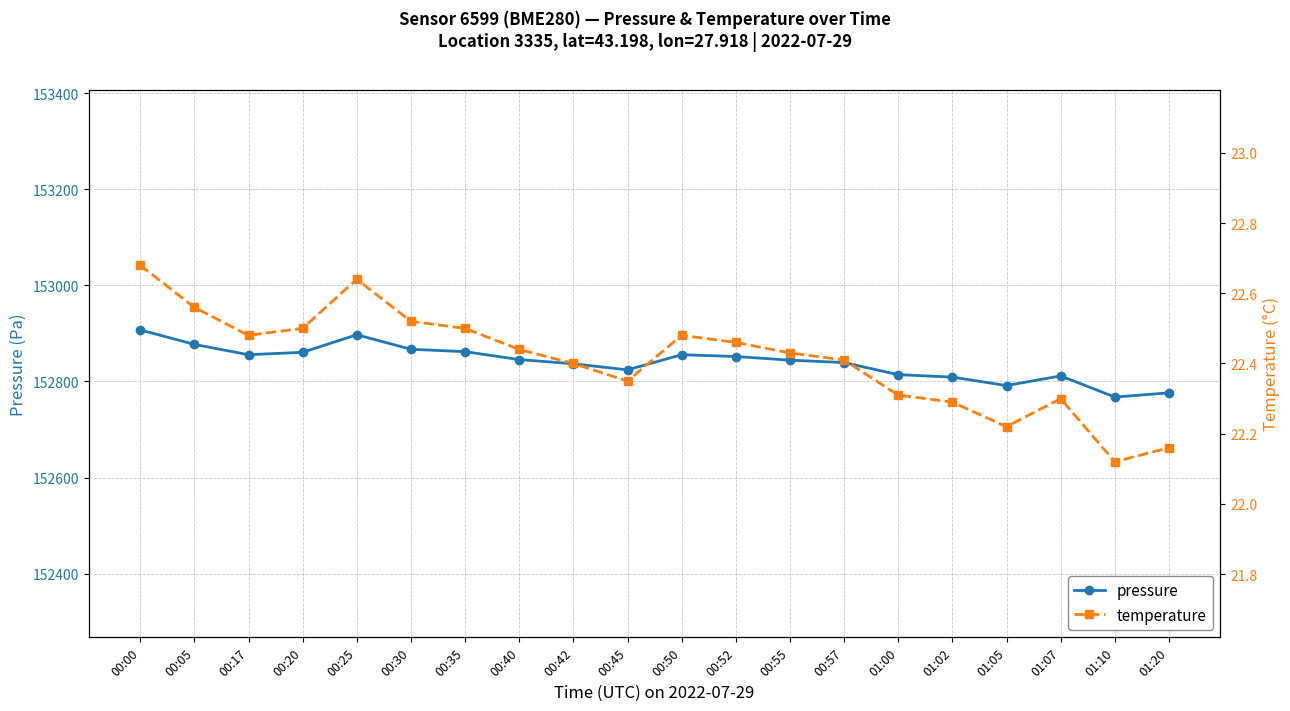

At which category is the sum across all series the highest?

00:00